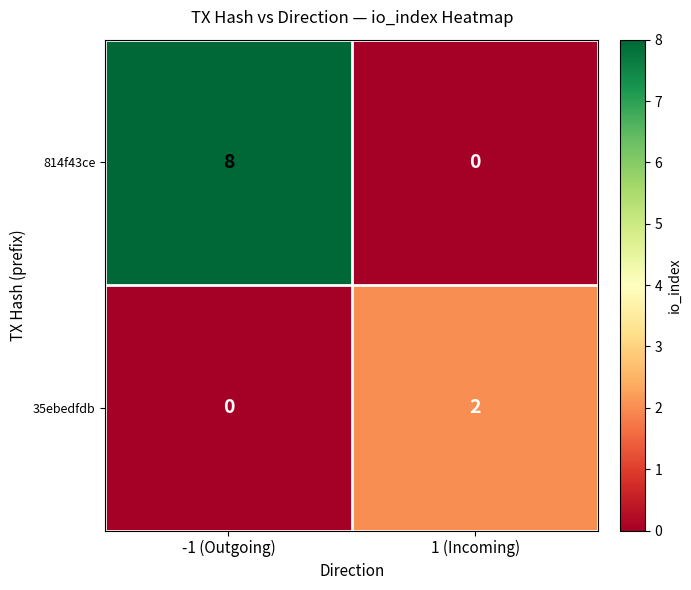

At -1 (Outgoing), list the series in order from smallest to largest.

35ebedfdb, 814f43ce